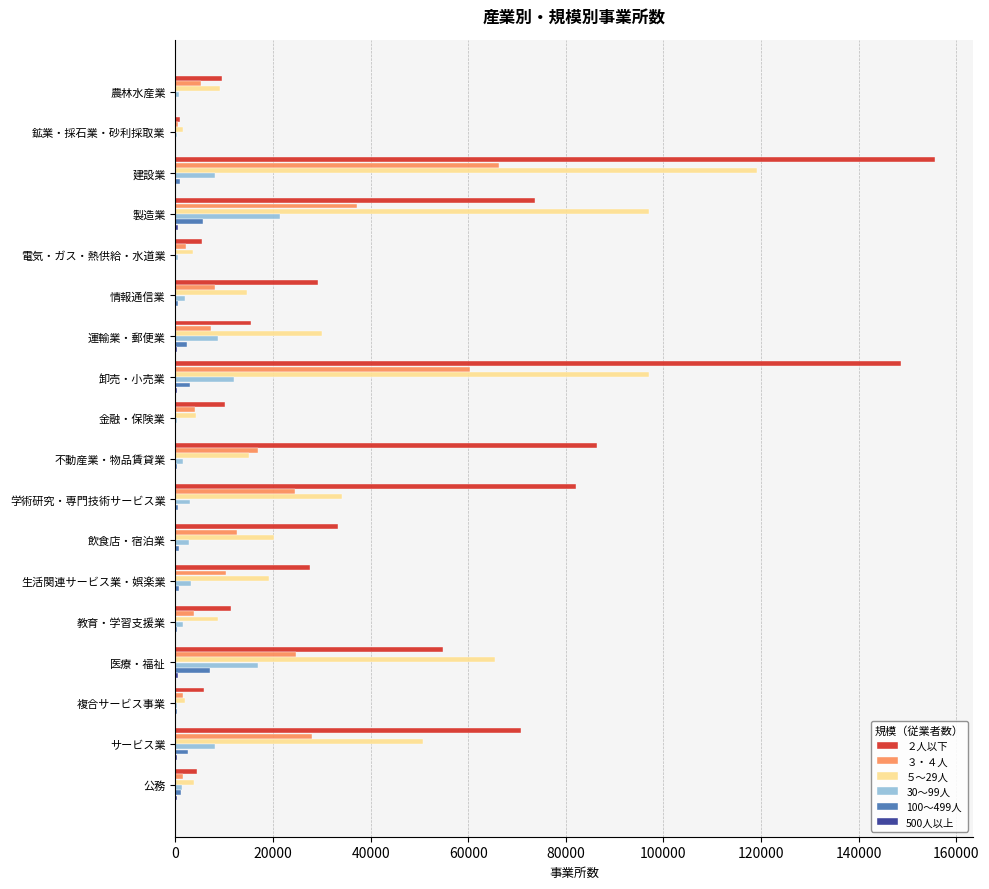

Which category has the highest value across all series?

建設業